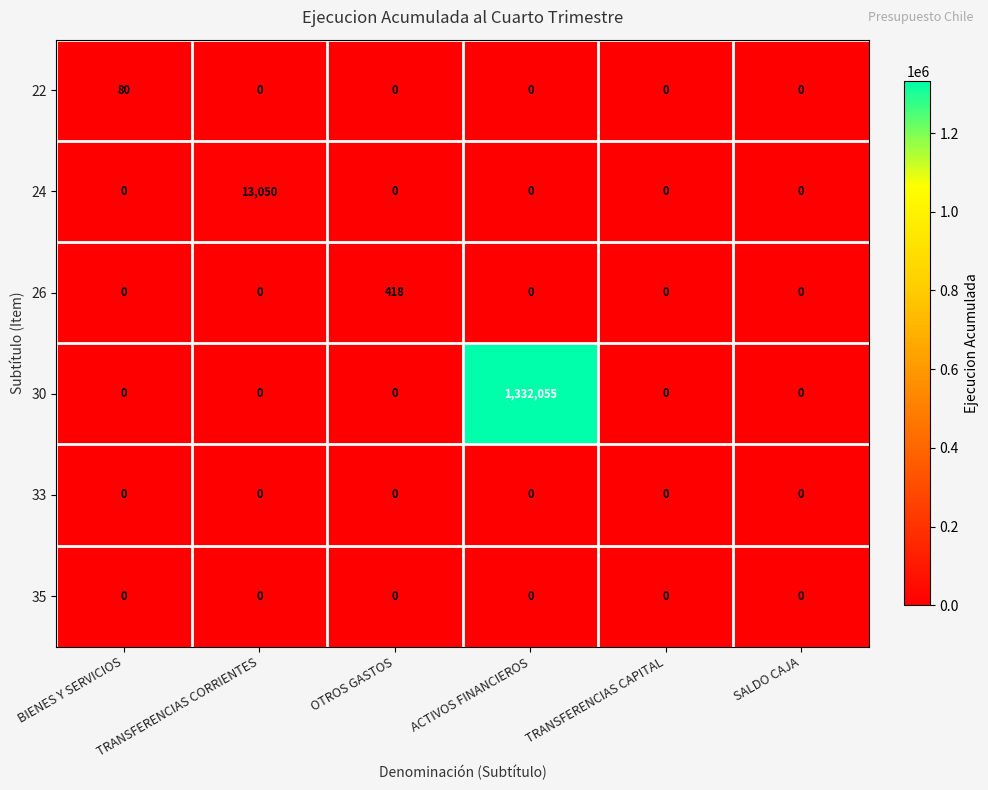

Which series changed the most between TRANSFERENCIAS CORRIENTES and TRANSFERENCIAS CAPITAL?

24